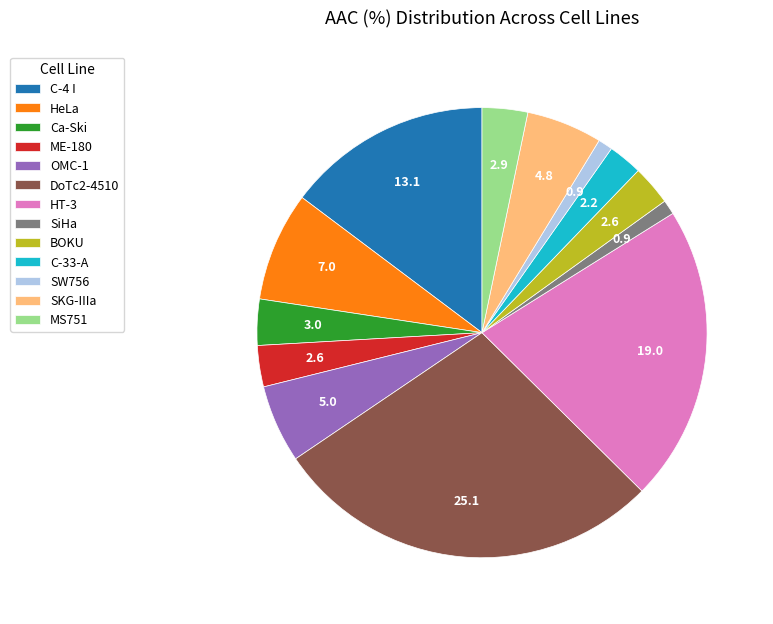

What is the largest slice in the pie chart?

DoTc2-4510